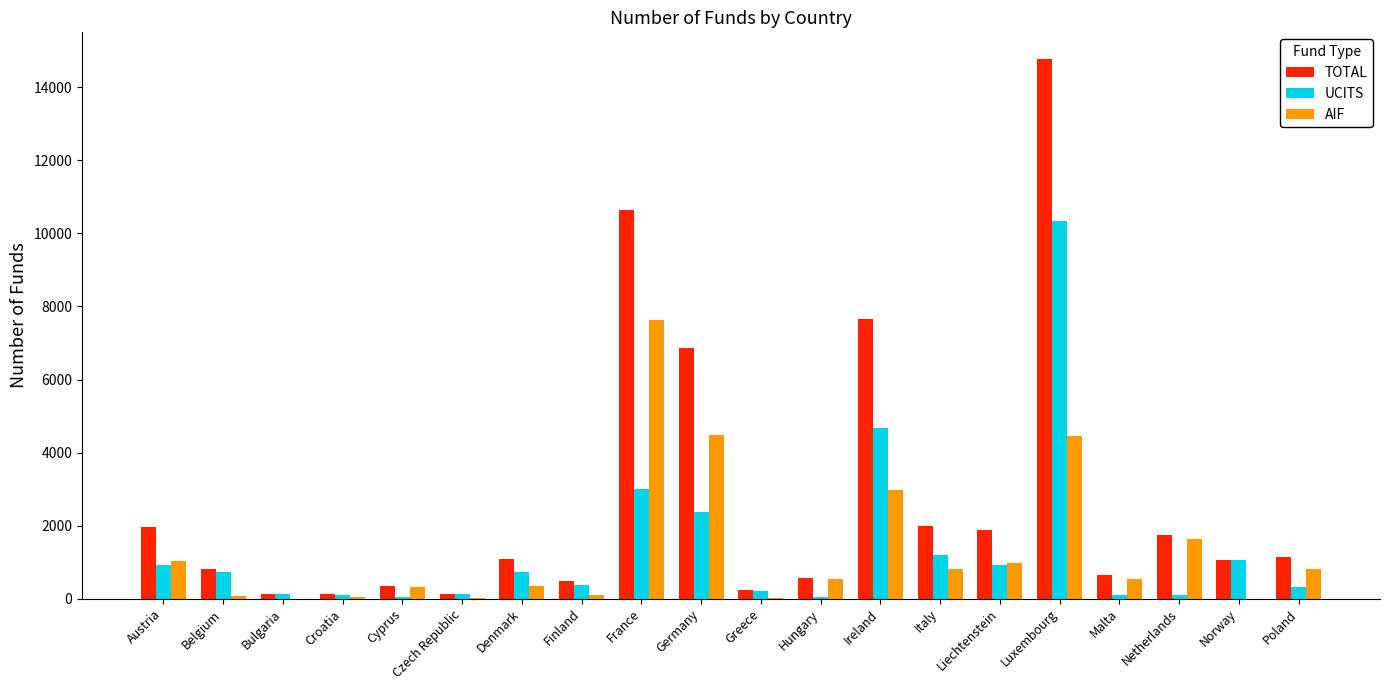

Is it true that UCITS equals 406 at Liechtenstein?

False